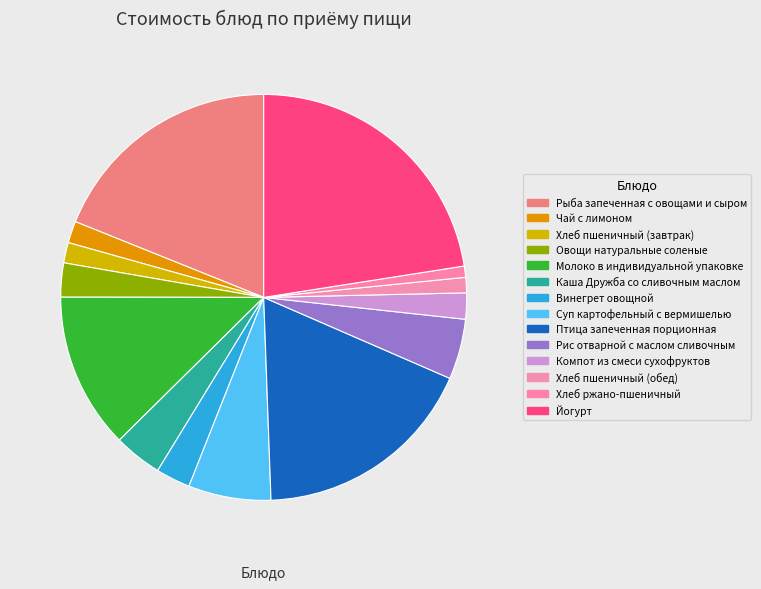

The Йогурт slice represents 23% of the pie. True or false?

True